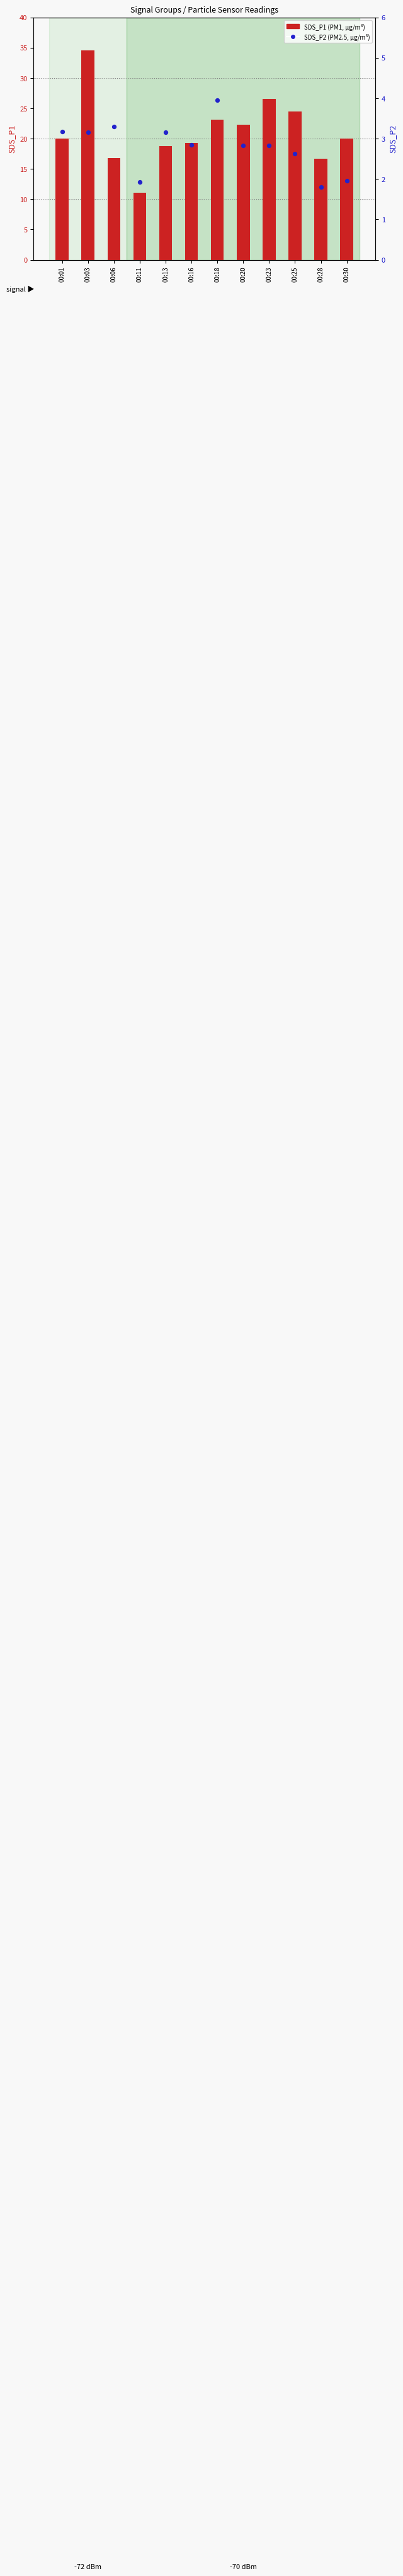

Which series contains the lowest Y value?

SDS_P2 (PM2.5)